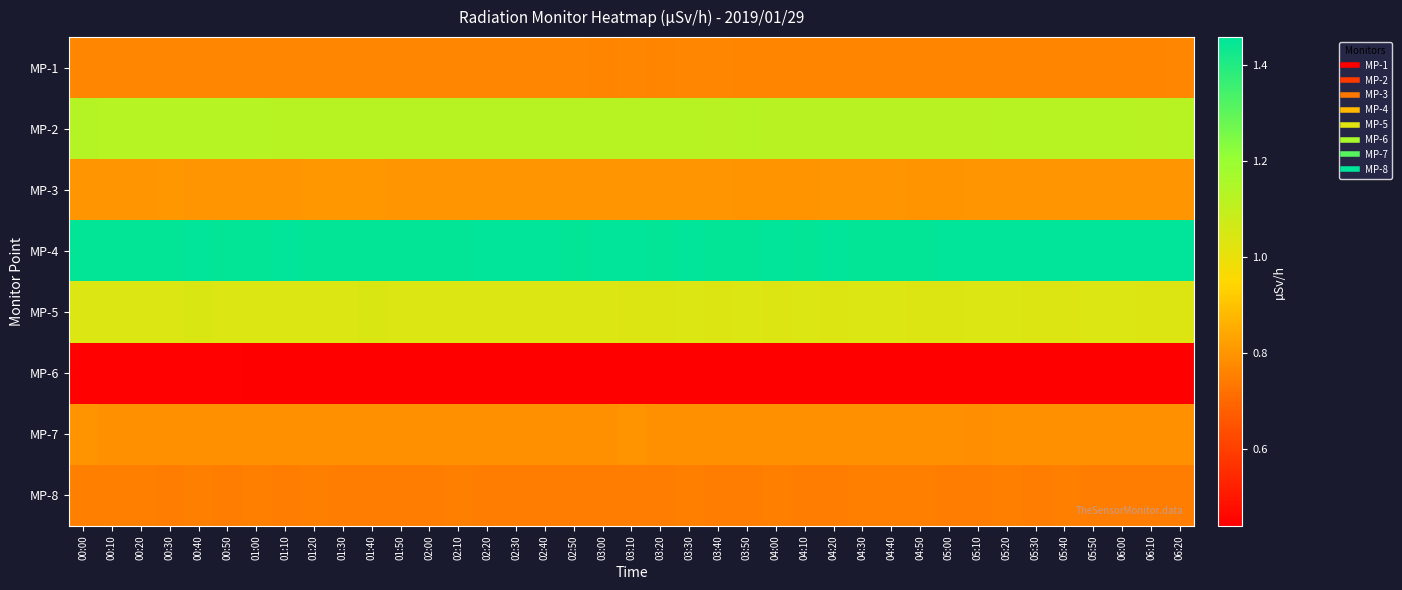

What is the total value across all series at 00:30?

7.2